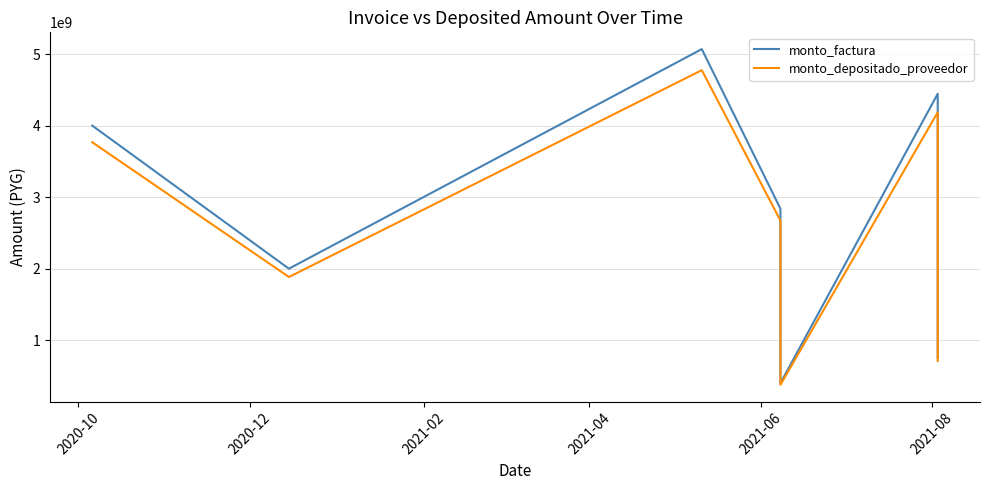

What is the label of the 2nd point from the left?

2020-12